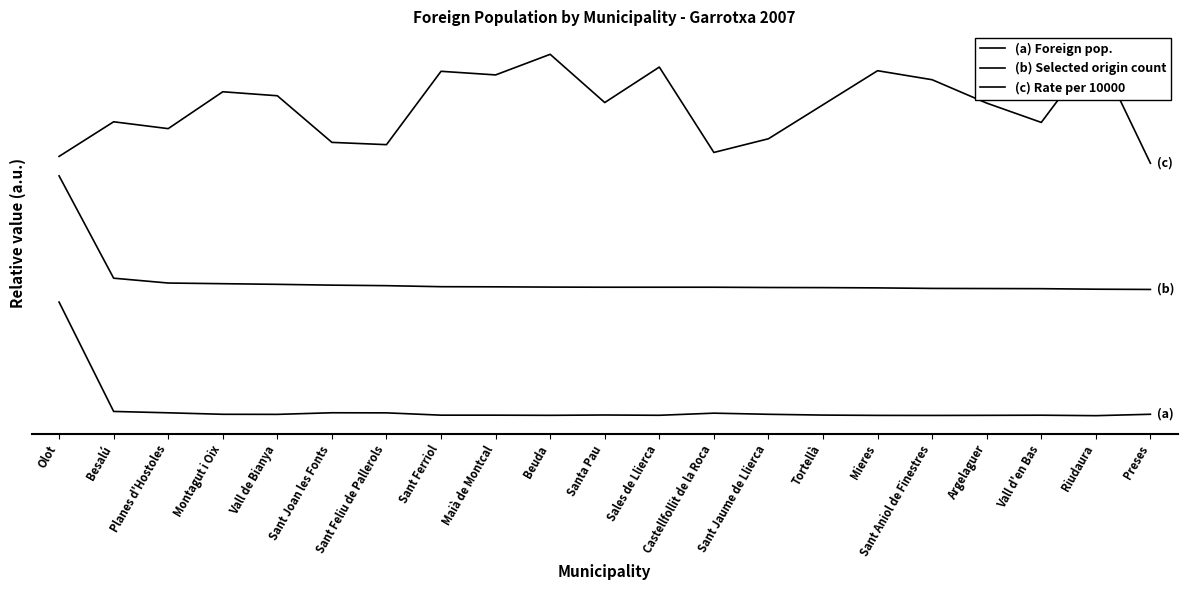

Reading left to right, list all the values displayed in this chart.

(a) Foreign pop.: Olot=1800.0	Besalú=66.9	Planes d'Hostoles=45.4	Montagut i Oix=21.8	Vall de Bianya=20.5	Sant Joan les Fonts=46.1	Sant Feliu de Pallerols=44.5	Sant Ferriol=8.0	Maià de Montcal=8.0	Beuda=5.4	Santa Pau=10.6	Sales de Llierca=6.1	Castellfollit de la Roca=39.7	Sant Jaume de Llierca=21.8	Tortellà=9.3	Mieres=4.5	Sant Aniol de Finestres=3.5	Argelaguer=5.1	Vall d'en Bas=7.4	Riudaura=0.0	Preses=22.1
(b) Selected origin count: Olot=3800.0	Besalú=2178.4	Planes d'Hostoles=2101.7	Montagut i Oix=2091.2	Vall de Bianya=2081.0	Sant Joan les Fonts=2068.3	Sant Feliu de Pallerols=2060.0	Sant Ferriol=2043.6	Maià de Montcal=2041.4	Beuda=2037.4	Santa Pau=2035.2	Sales de Llierca=2035.2	Castellfollit de la Roca=2035.2	Sant Jaume de Llierca=2030.9	Tortellà=2029.1	Mieres=2024.7	Sant Aniol de Finestres=2016.4	Argelaguer=2014.5	Vall d'en Bas=2012.4	Riudaura=2004.0	Preses=2000.0
(c) Rate per 10000: Olot=4108.2	Besalú=4656.7	Planes d'Hostoles=4548.2	Montagut i Oix=5132.4	Vall de Bianya=5069.1	Sant Joan les Fonts=4330.3	Sant Feliu de Pallerols=4294.4	Sant Ferriol=5456.7	Maià de Montcal=5399.4	Beuda=5725.9	Santa Pau=4961.6	Sales de Llierca=5523.8	Castellfollit de la Roca=4170.8	Sant Jaume de Llierca=4387.8	Tortellà=4926.9	Mieres=5466.1	Sant Aniol de Finestres=5323.1	Argelaguer=4952.6	Vall d'en Bas=4646.7	Riudaura=5800.0	Preses=4000.0